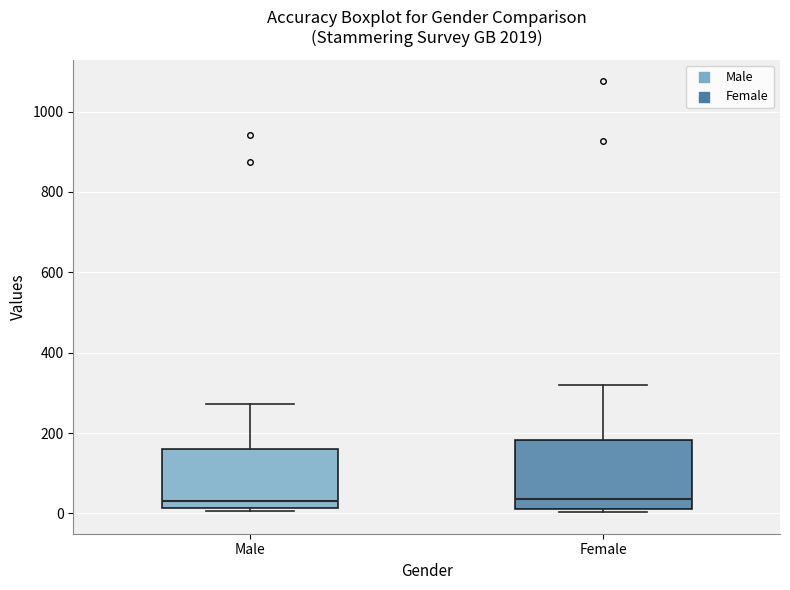

Comparing the boxes themselves (not the whiskers), which one is the tallest?

Female